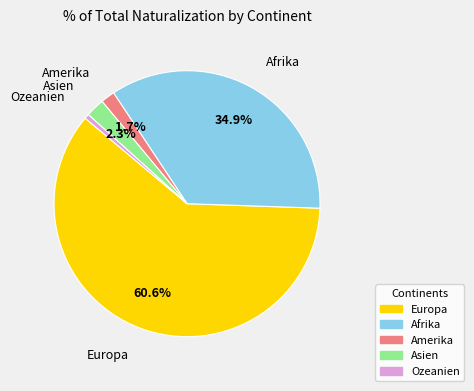

Does any single category account for the majority?

Yes